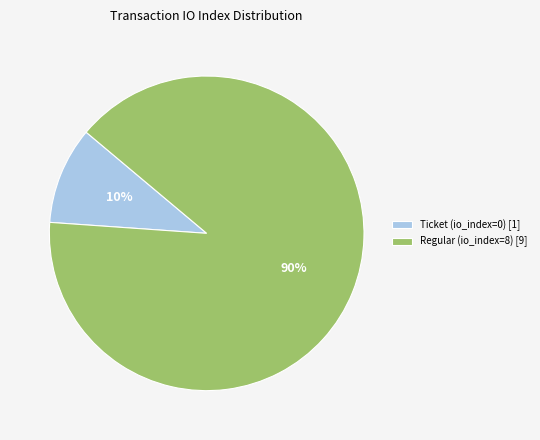

How many segments does this pie chart have?

2